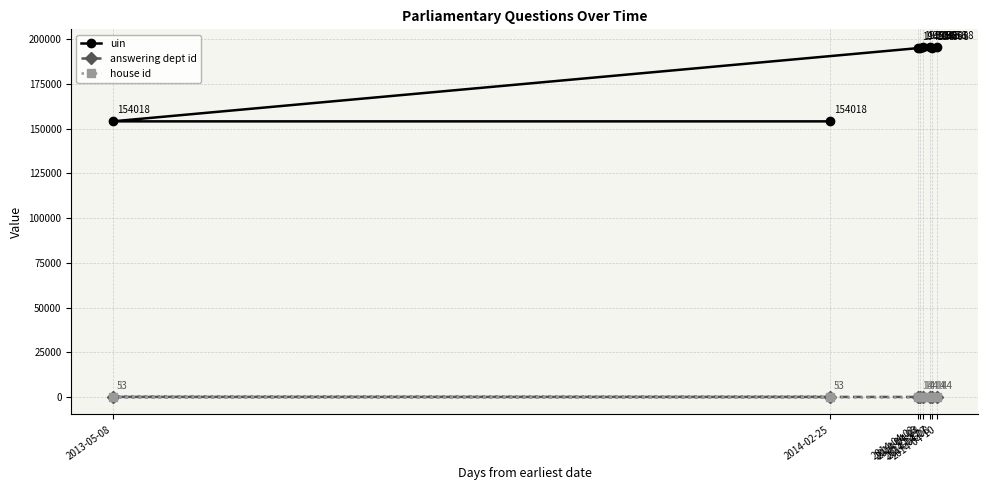

Is the value of answering dept id at 2014-04-03 greater than the value of house id at 2013-05-08?

Yes